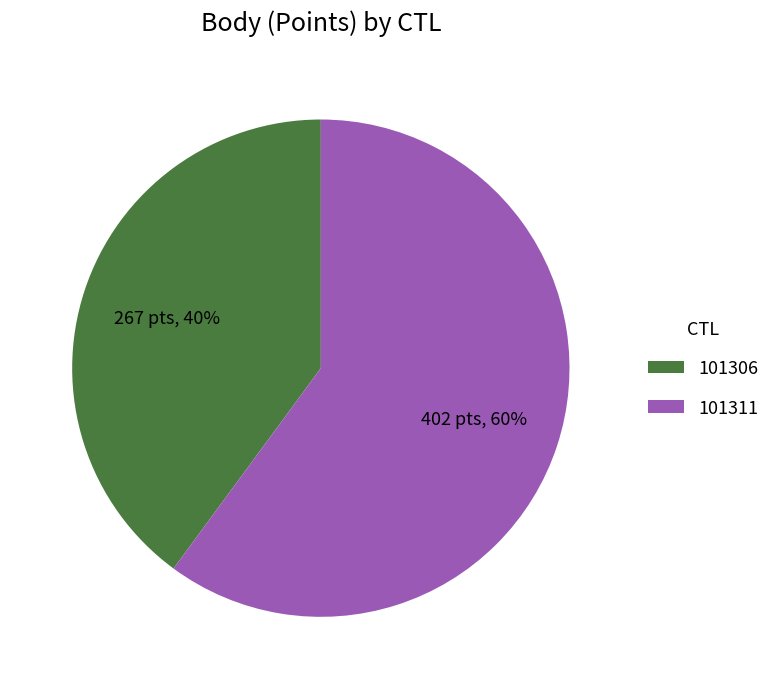

Which has a higher value, 101311 or 101306?

101311